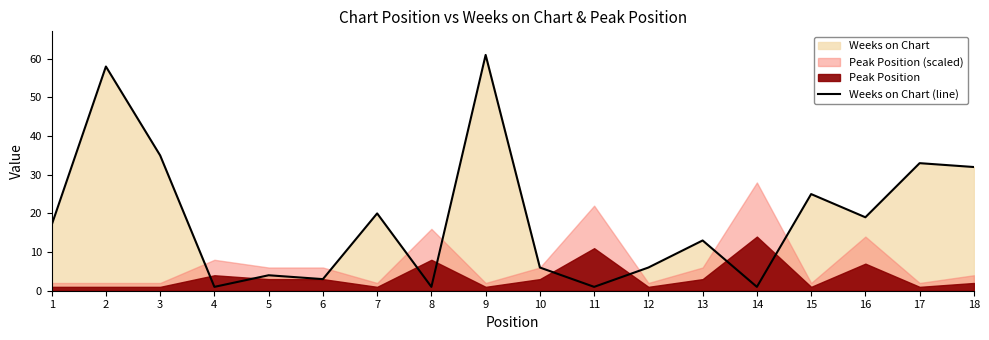

The chart shows a value of 80 at 9. True or false?

False